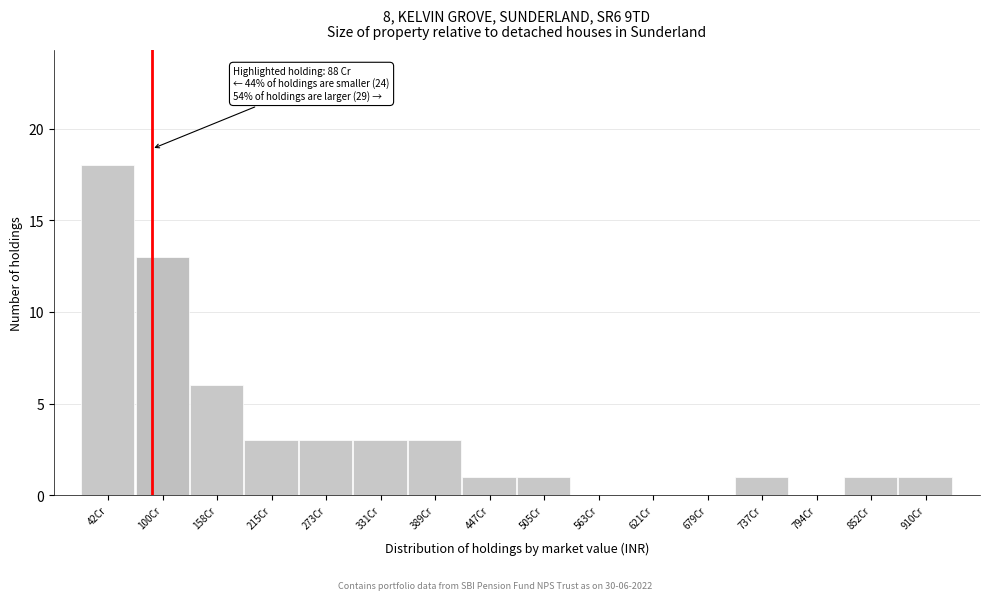

Reading left to right, extract all data points from this chart.

42Cr=18	100Cr=13	158Cr=6	215Cr=3	273Cr=3	331Cr=3	389Cr=3	447Cr=1	505Cr=1	563Cr=0	621Cr=0	679Cr=0	737Cr=1	794Cr=0	852Cr=1	910Cr=1